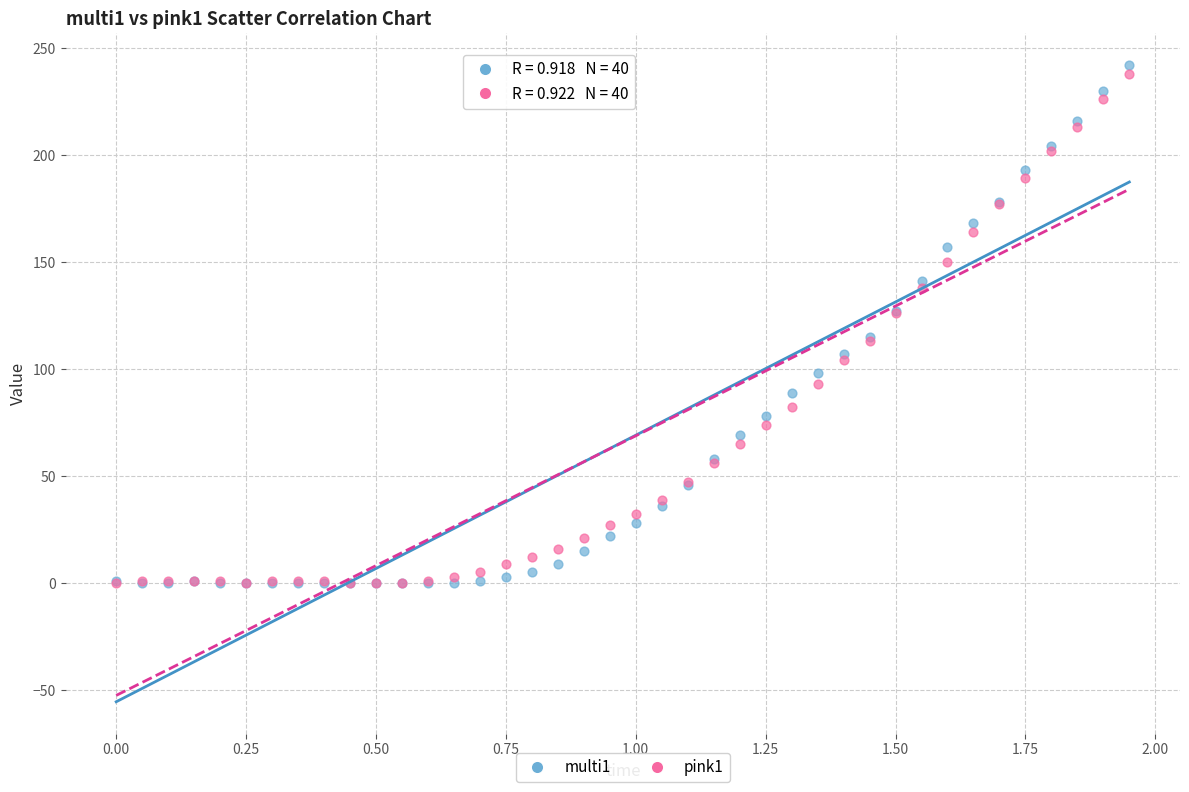

What are all the series names shown in the legend?

multi1, pink1